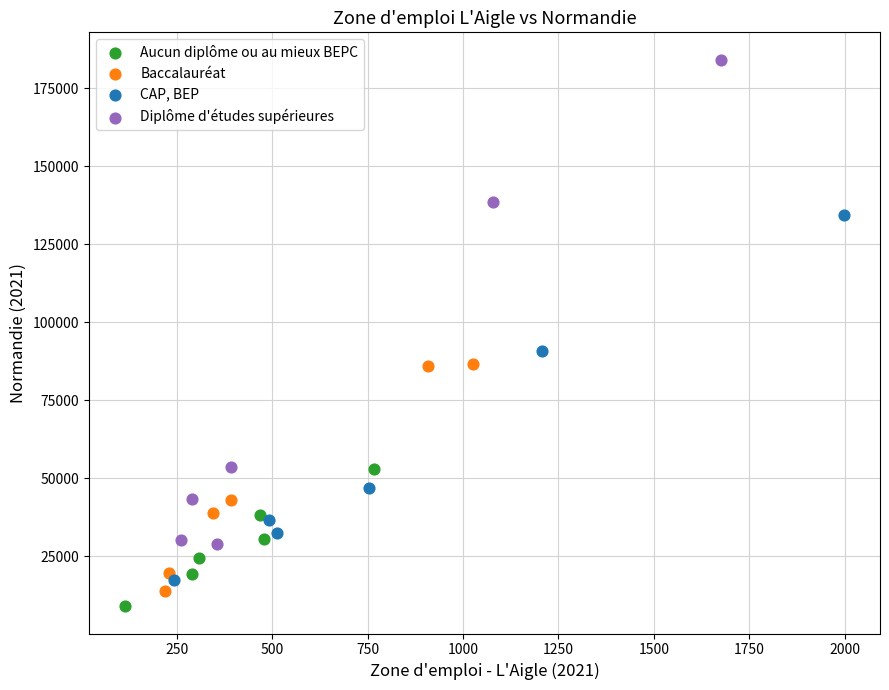

Which series contains the highest Y value?

Diplôme d'études supérieures